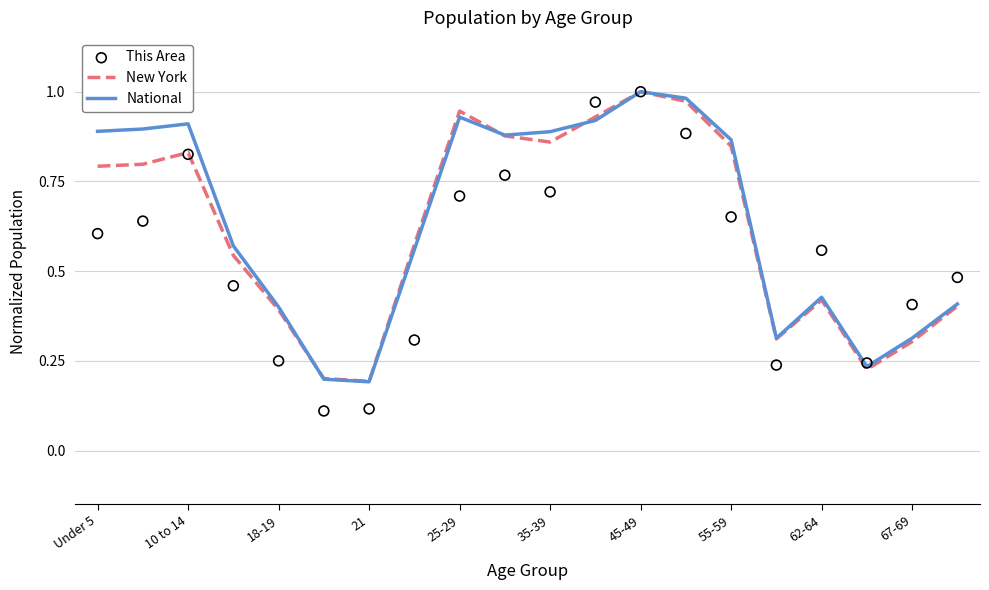

Which category has the highest value in the New York series?

45-49